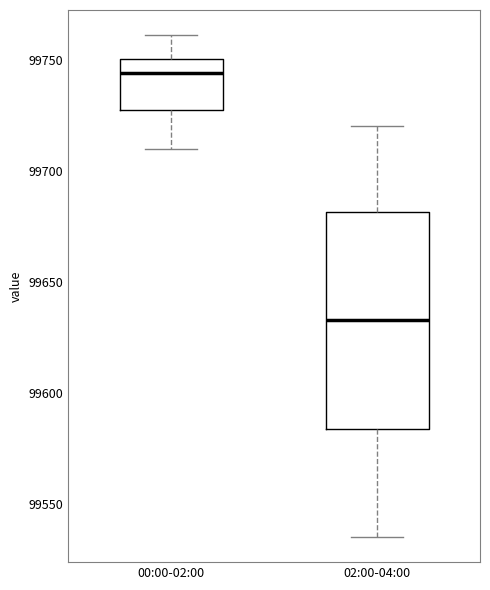

Reading left to right, read every box against the y-axis: the position of its median line, the range the box covers, and the ends of its whiskers. The values are not printed on the chart, so give them approximately, as read against the axis.

00:00-02:00: median 99745, box 99725 to 99750, whiskers 99710 to 99760
02:00-04:00: median 99635, box 99585 to 99680, whiskers 99535 to 99720